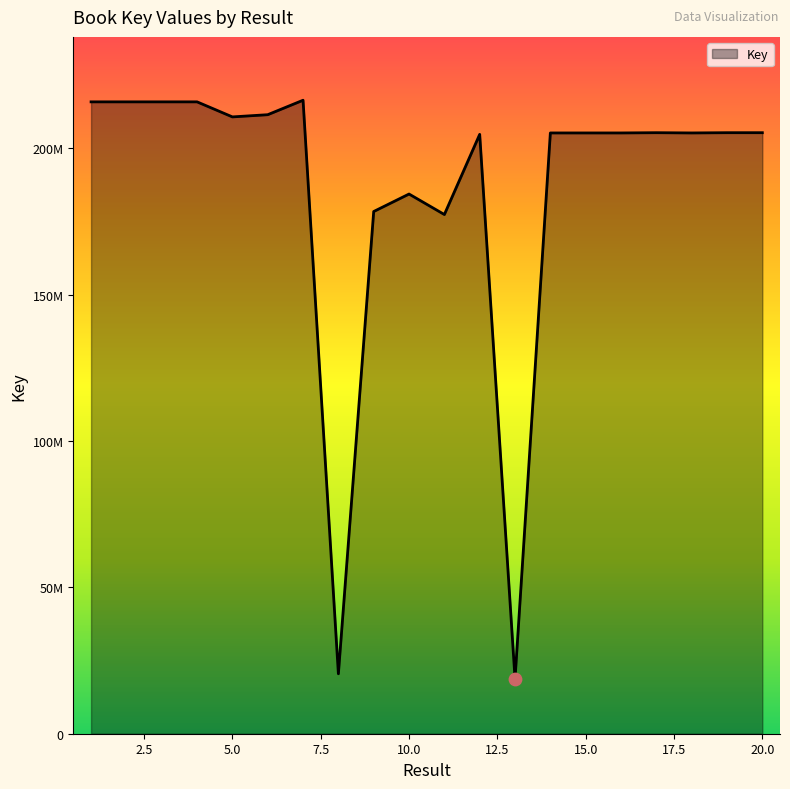

Is this an area chart (filled region under the line)?

Yes